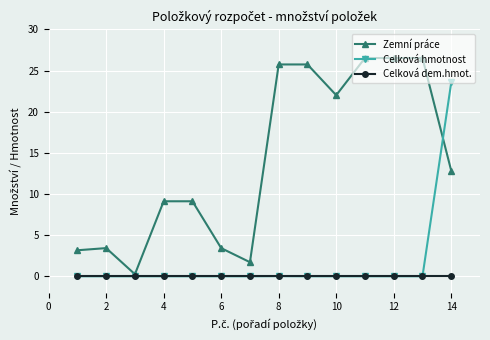

What is the maximum value for Celková hmotnost?

23.6